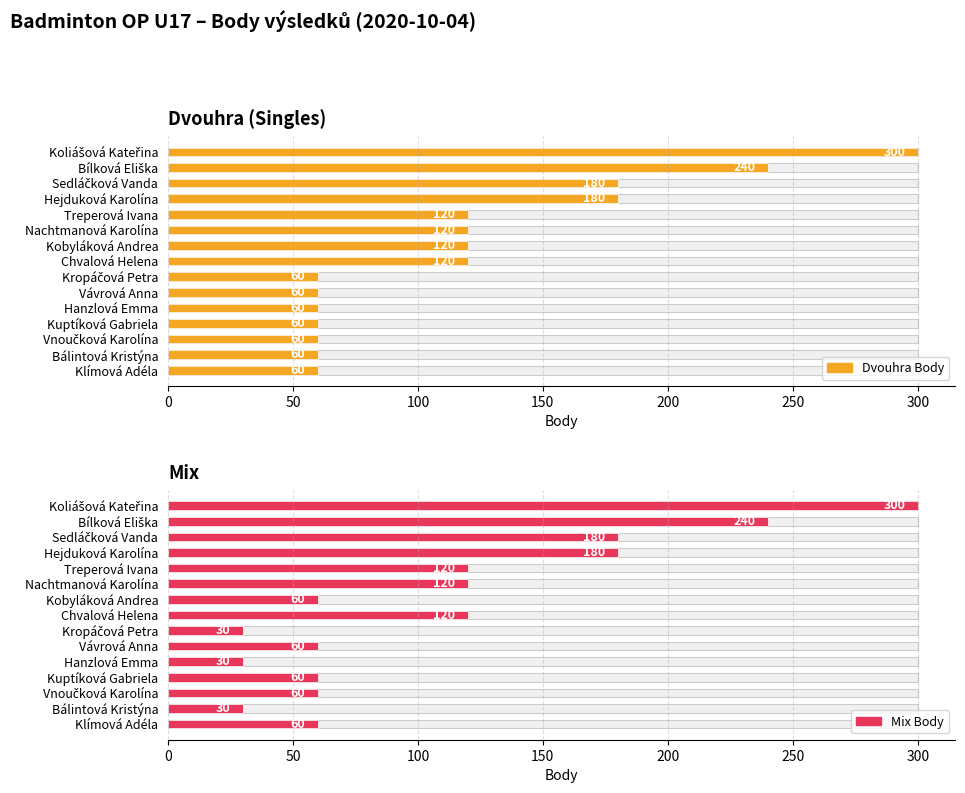

Reading right to left, extract all data points from this chart.

Dvouhra Body: 60	60	60	60	60	60	60	120	120	120	120	180	180	240	300
Mix Body: 60	30	60	60	30	60	30	120	60	120	120	180	180	240	300